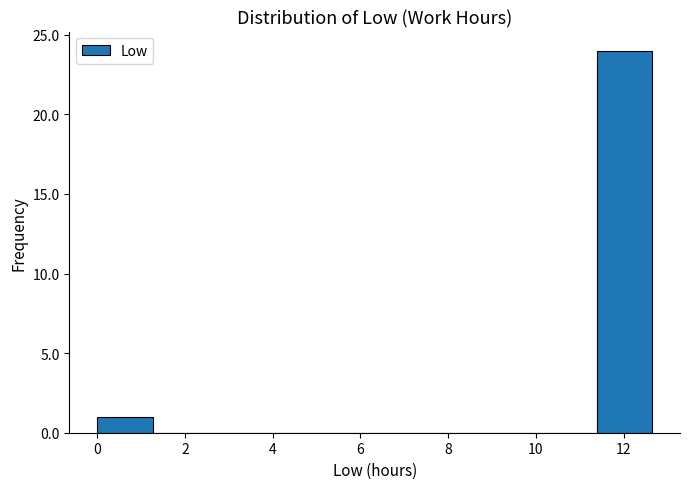

Which range on the x-axis has the tallest bar?

11.4 to 12.6